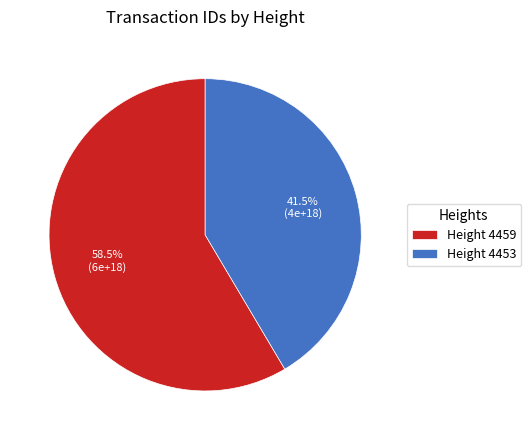

How many segments does this pie chart have?

2